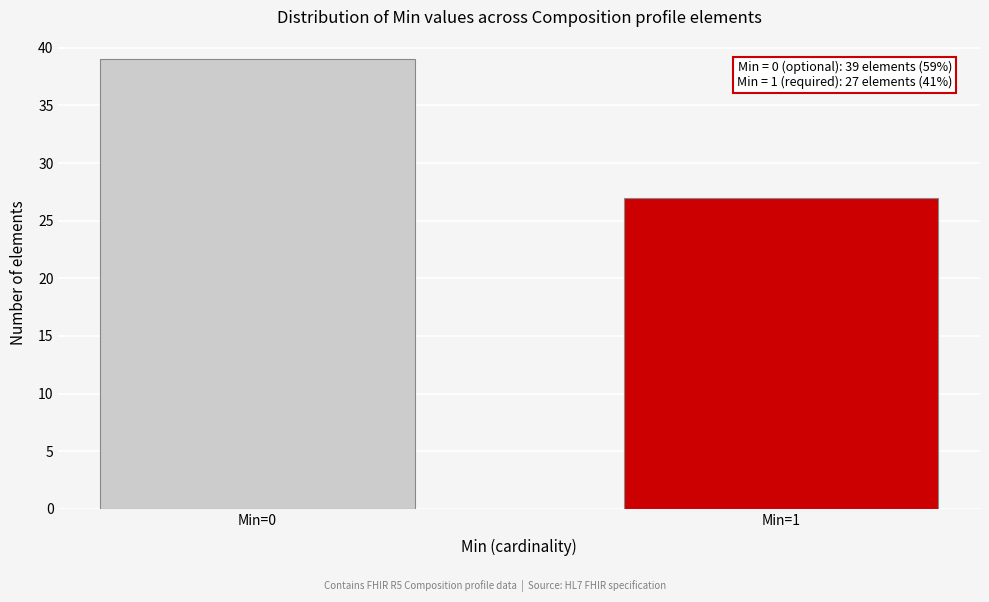

Reading left to right, what are all the values shown in this chart?

Min=0=39	Min=1=27